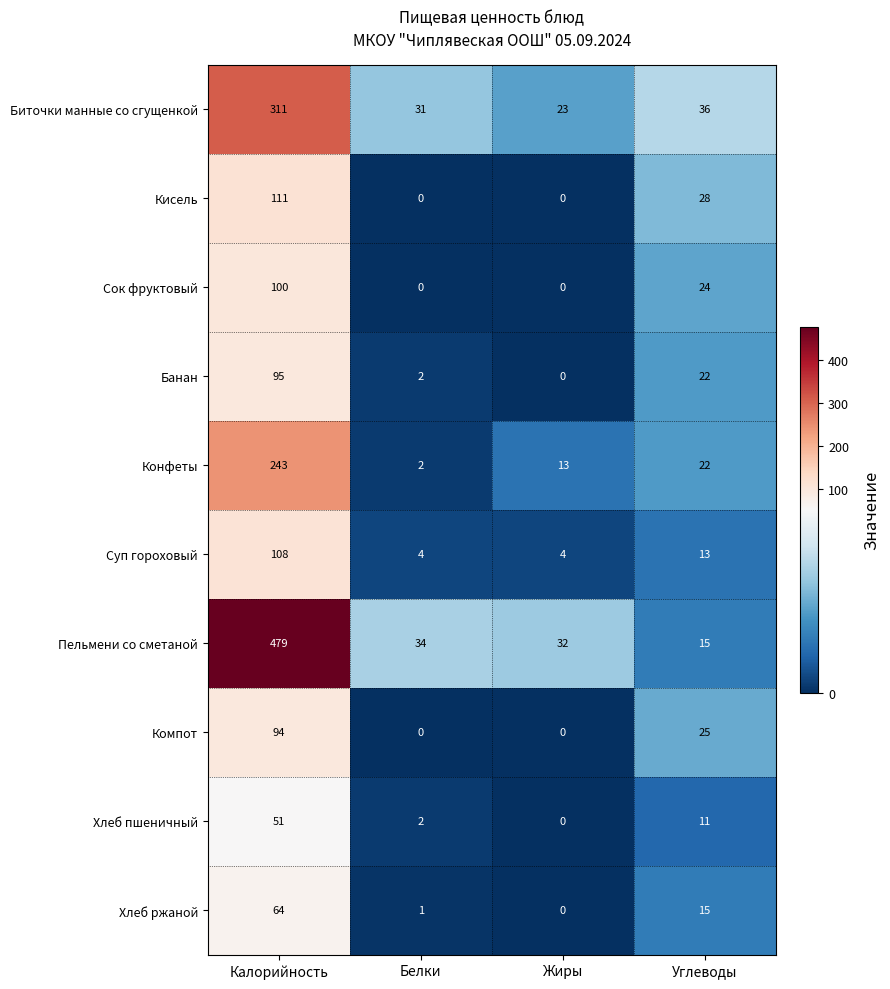

What is the difference between the Компот values at Калорийность and Белки?

94